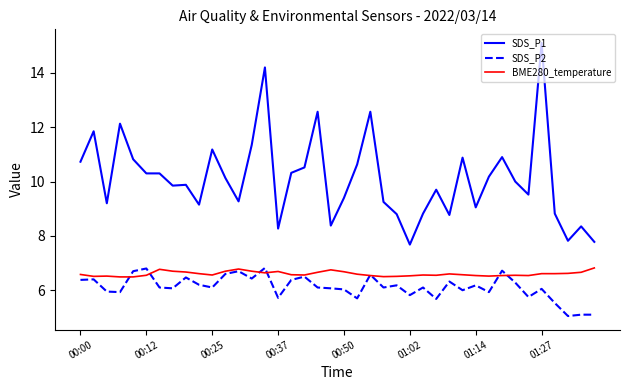

True or false: SDS_P1 and SDS_P2 intersect in this chart.

False